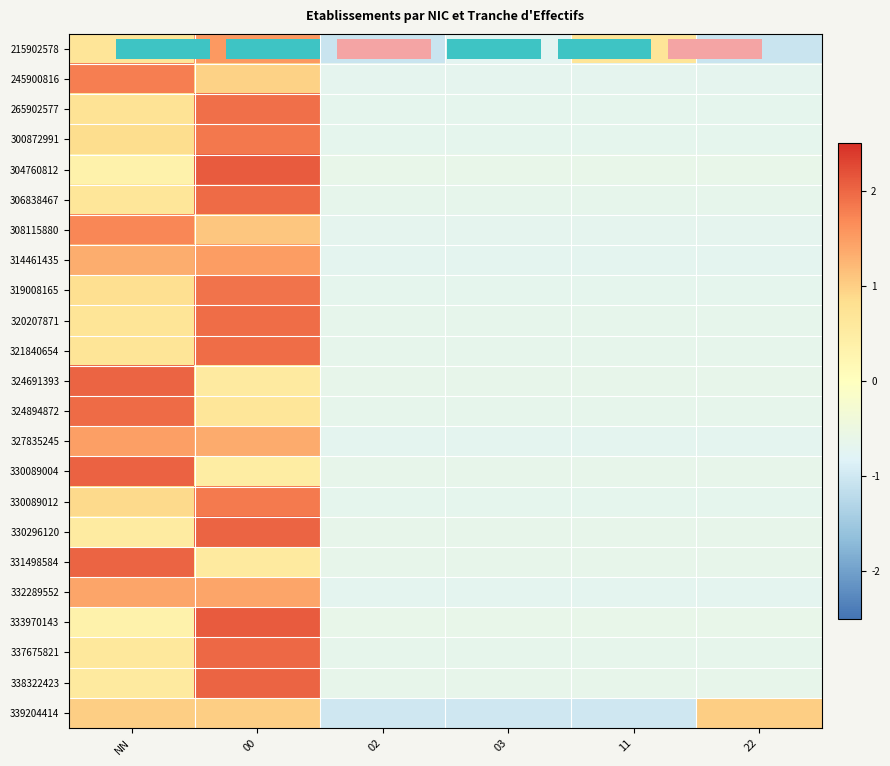

How many data points in 330296120 are less than 0?

4